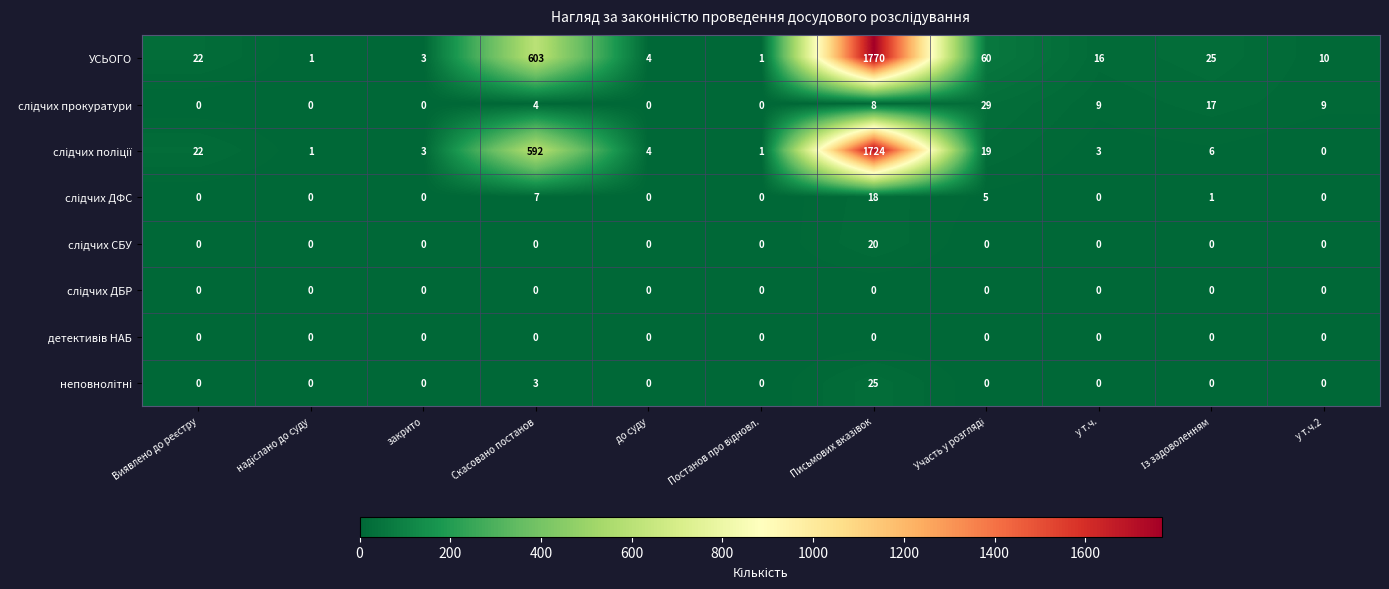

Which series has the largest range (max minus min)?

УСЬОГО